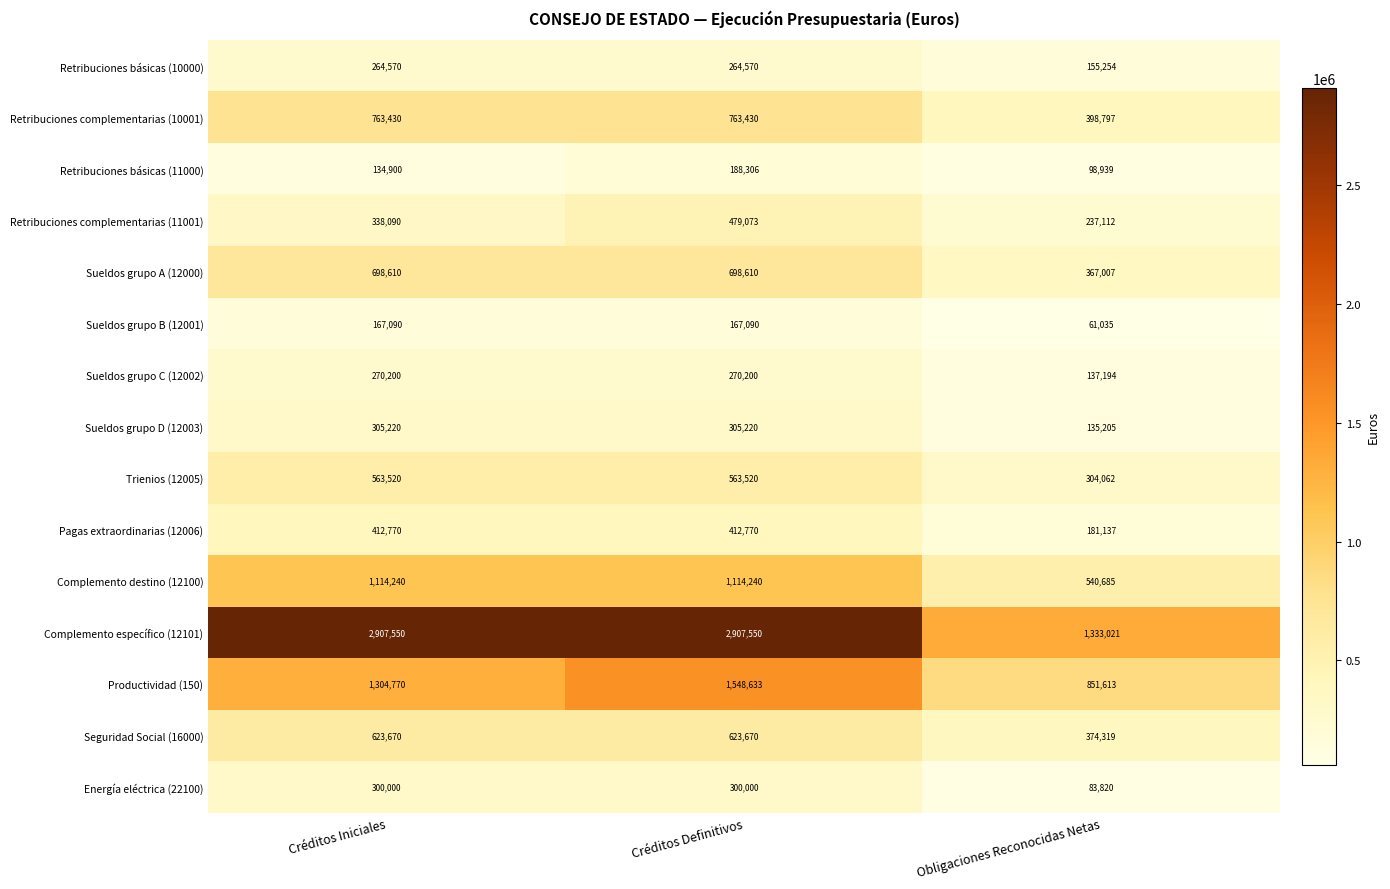

Which series has the largest total across all categories?

Complemento específico (12101)